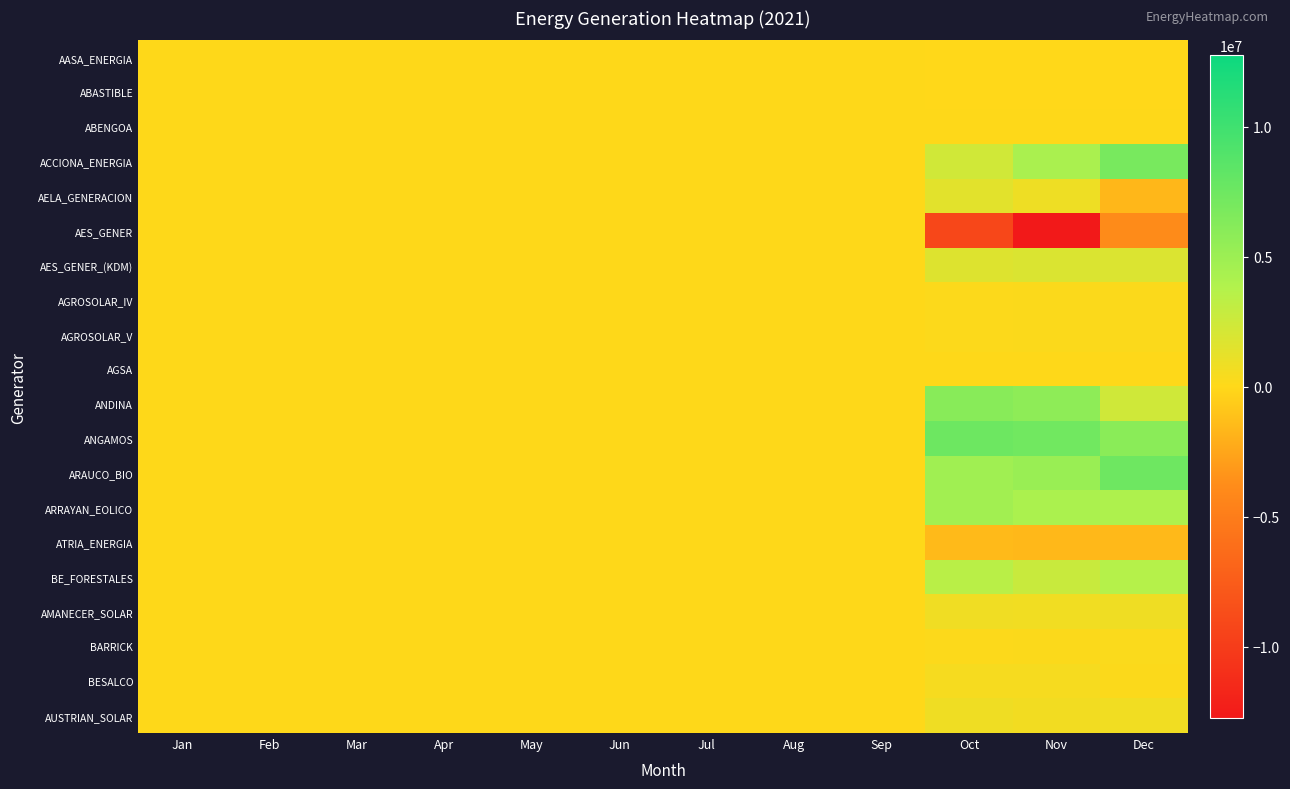

Rank the series by their maximum value, from highest to lowest.

ANGAMOS, ARAUCO_BIO, ACCIONA_ENERGIA, ANDINA, ARRAYAN_EOLICO, BE_FORESTALES, AES_GENER_(KDM), AELA_GENERACION, AMANECER_SOLAR, AUSTRIAN_SOLAR, BESALCO, BARRICK, AGROSOLAR_IV, AGROSOLAR_V, AGSA, ABENGOA, AASA_ENERGIA, ABASTIBLE, AES_GENER, ATRIA_ENERGIA